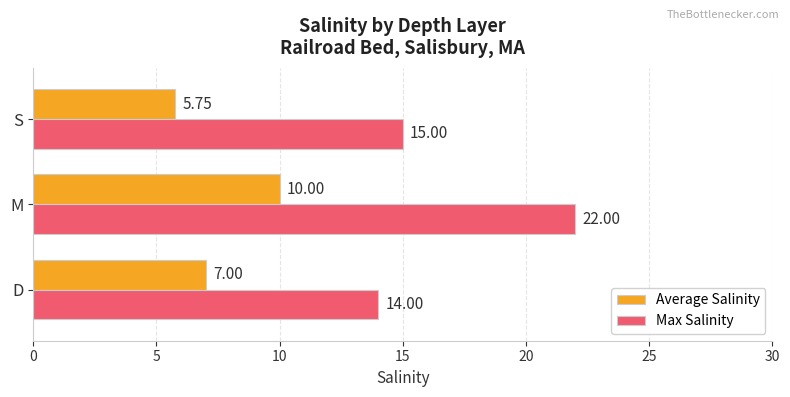

What are all the series names shown in the legend?

Average Salinity, Max Salinity